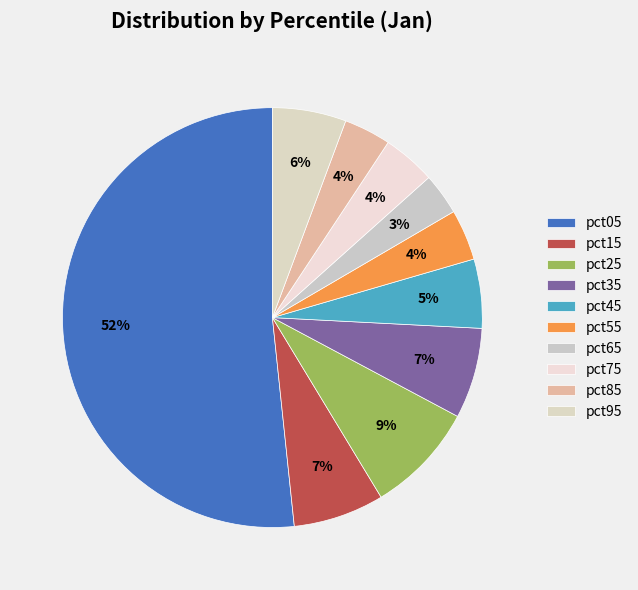

The pct75 slice represents 17% of the pie. True or false?

False